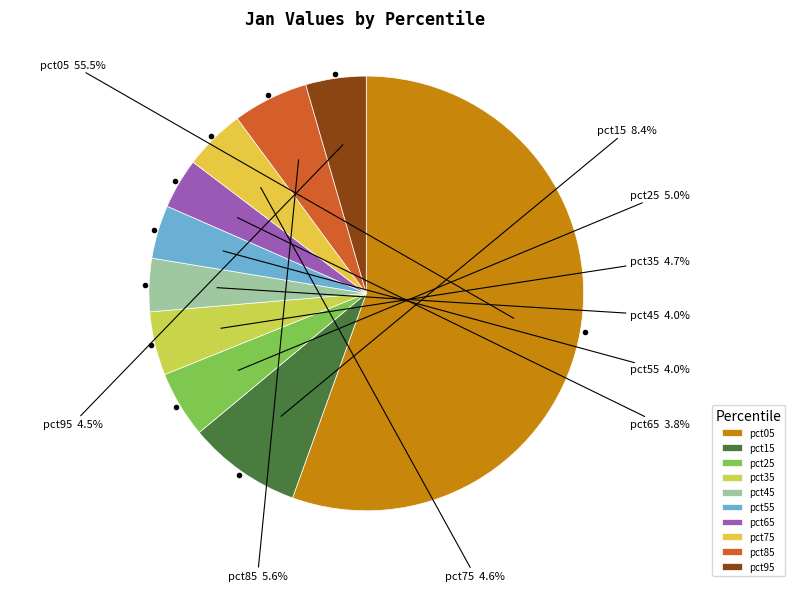

What percentage is the pct45 slice, to the nearest percent?

4%